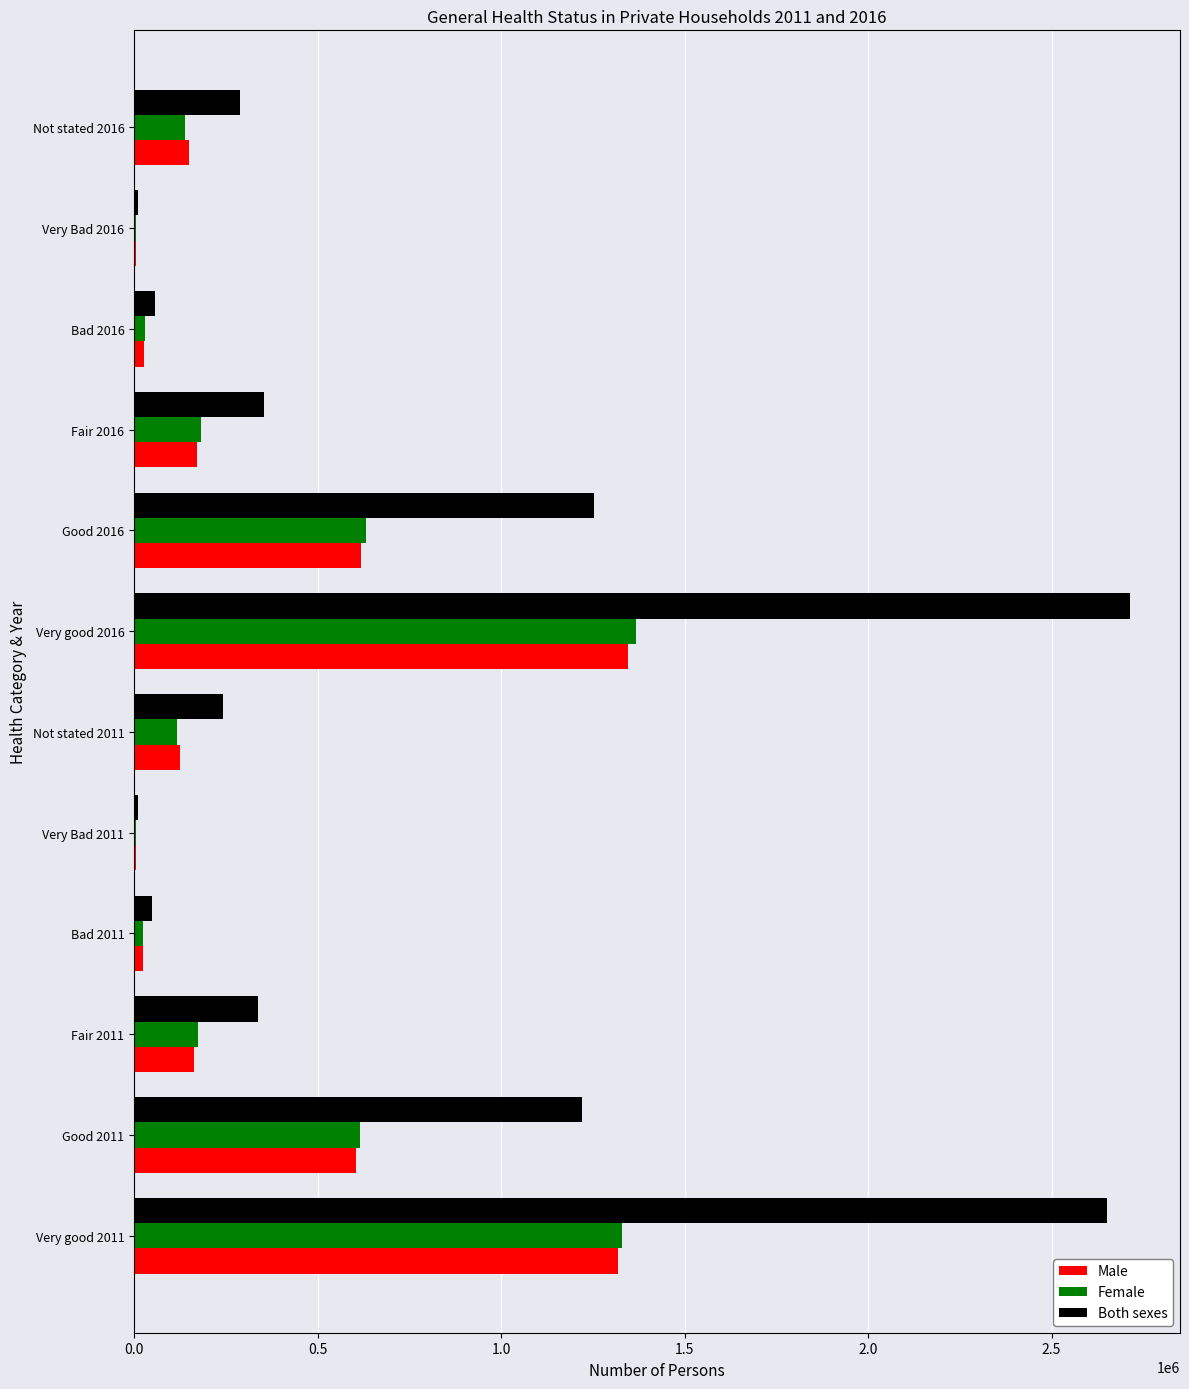

Which label corresponds to the largest value in the chart?

Very good 2016